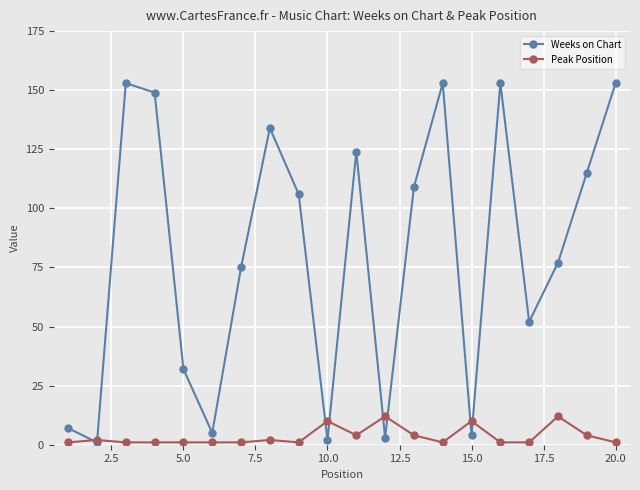

What is the average value of the Weeks on Chart series?

80